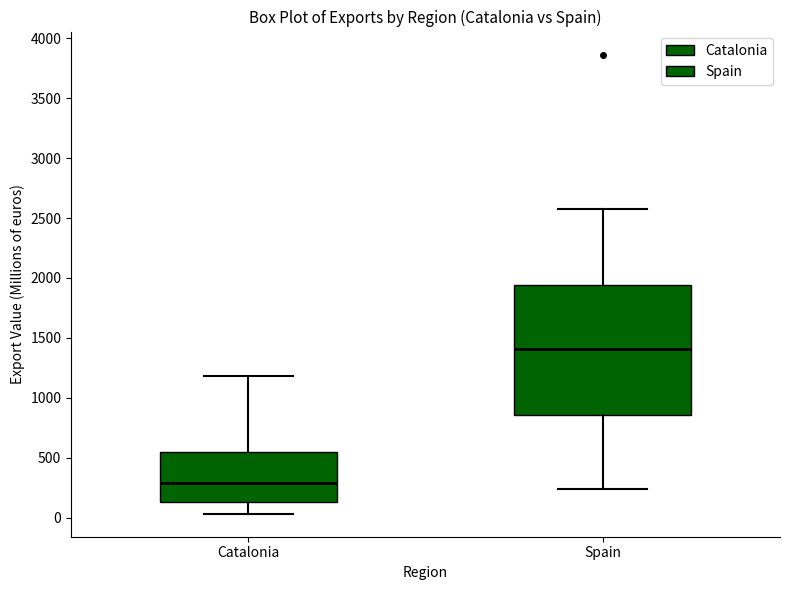

Which box's median line is the highest?

Spain